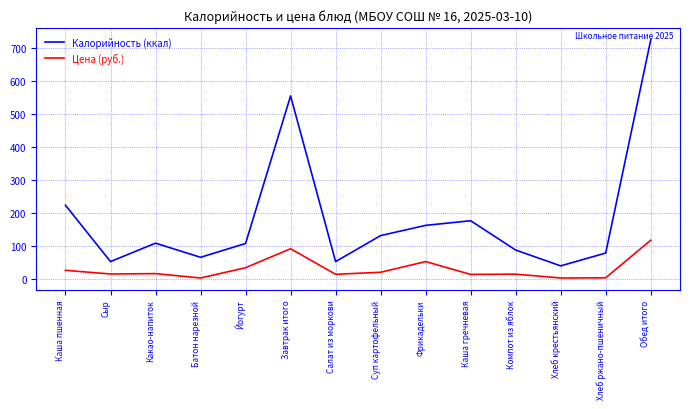

What is the minimum value shown in the chart?

2.2